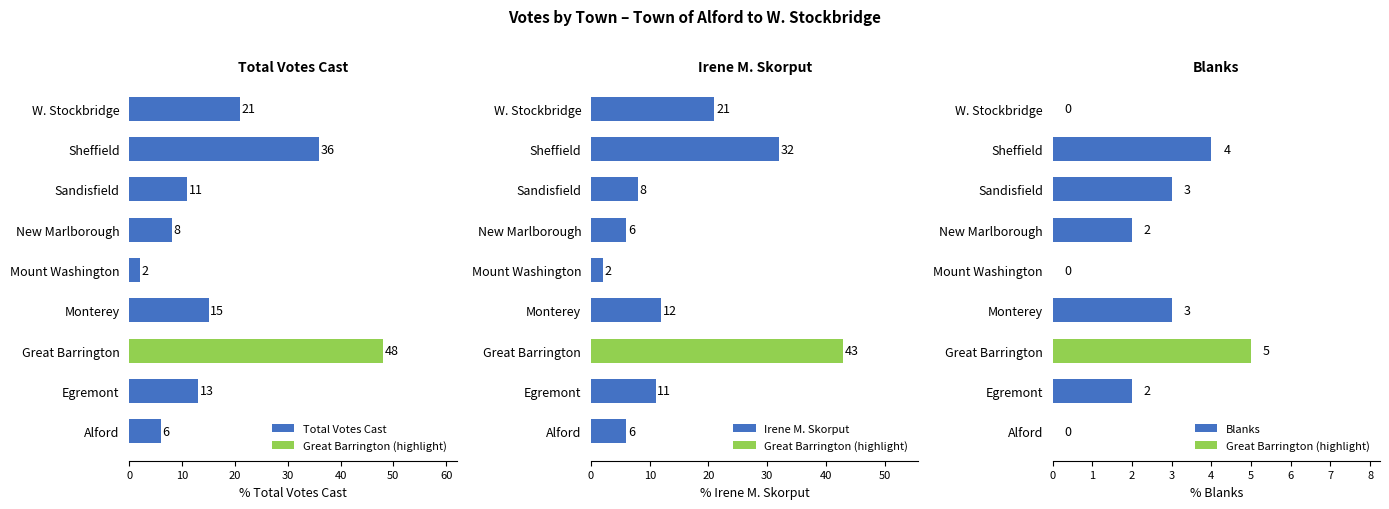

Is it true that Blanks equals 3 at Mount Washington?

False